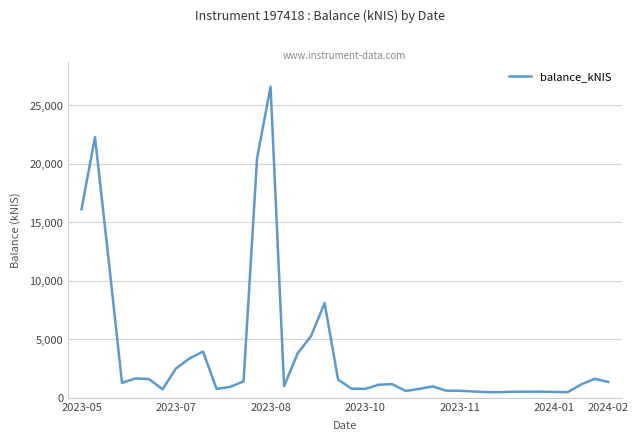

True or false: the data has more than 0 interior local peaks.

True